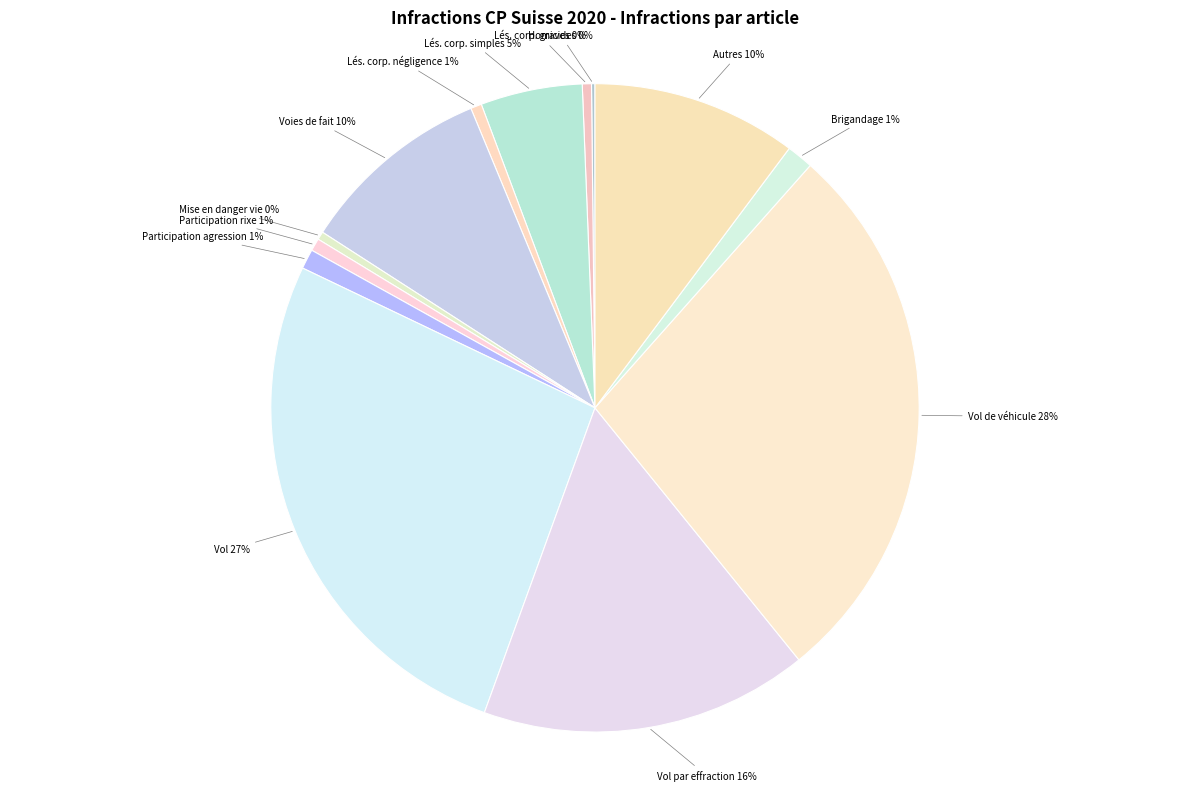

To the nearest percent, what is the average slice percentage?

8%